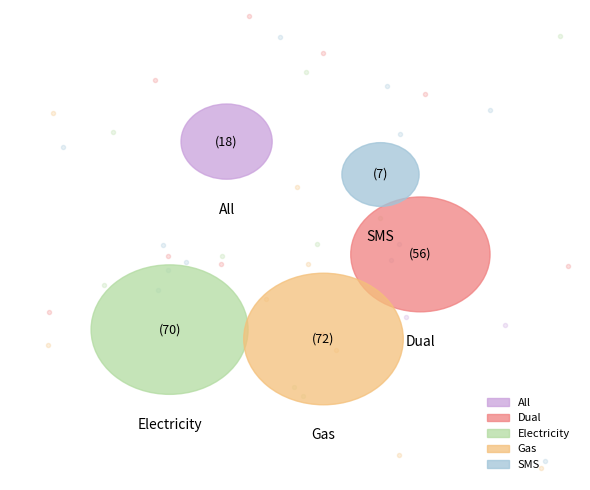

Which slice is the smallest?

SMS